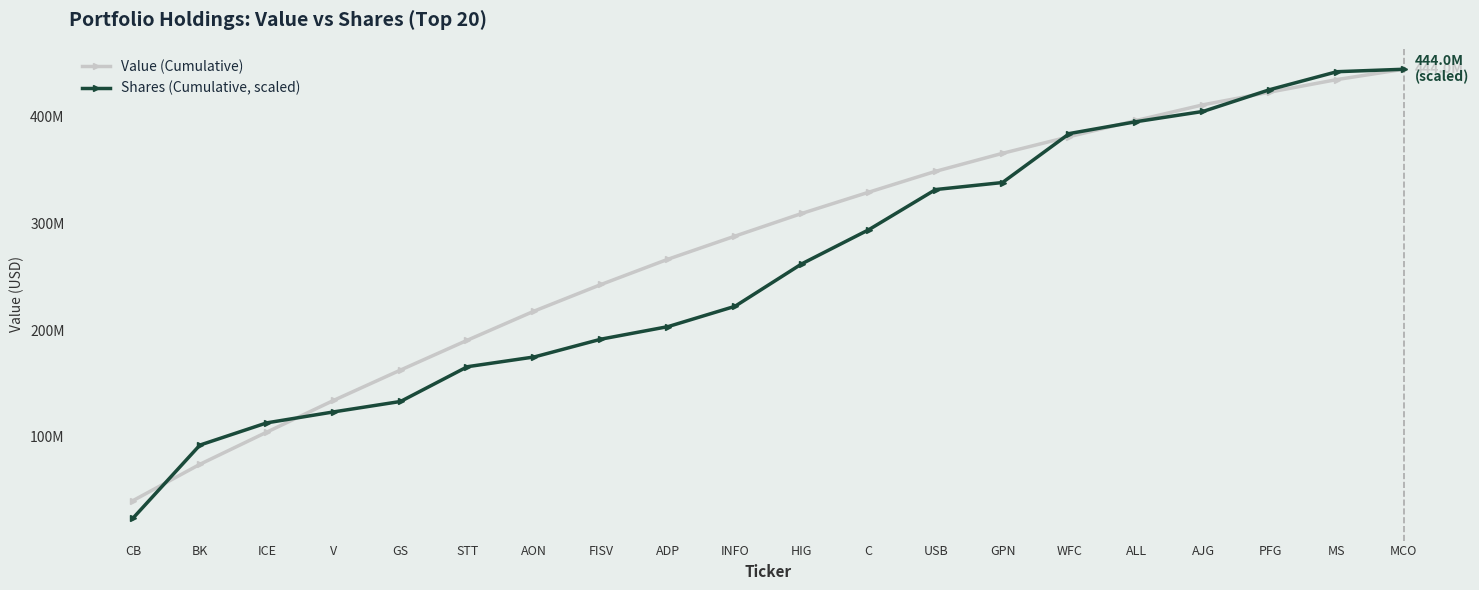

What are all the series names shown in the legend?

Value (Cumulative), Shares (Cumulative, scaled)